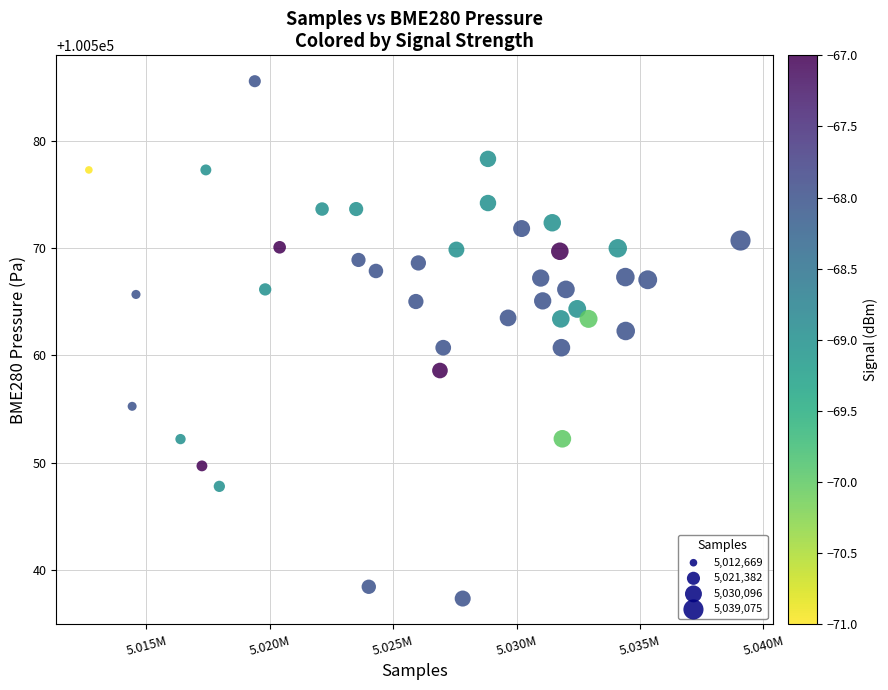

What is the range of X values (max minus min)?

26406.0